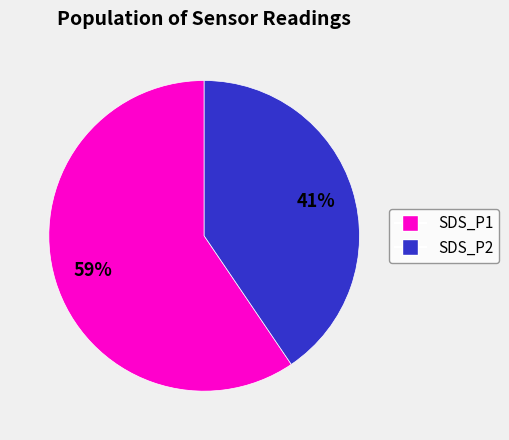

What is the largest slice in the pie chart?

SDS_P1